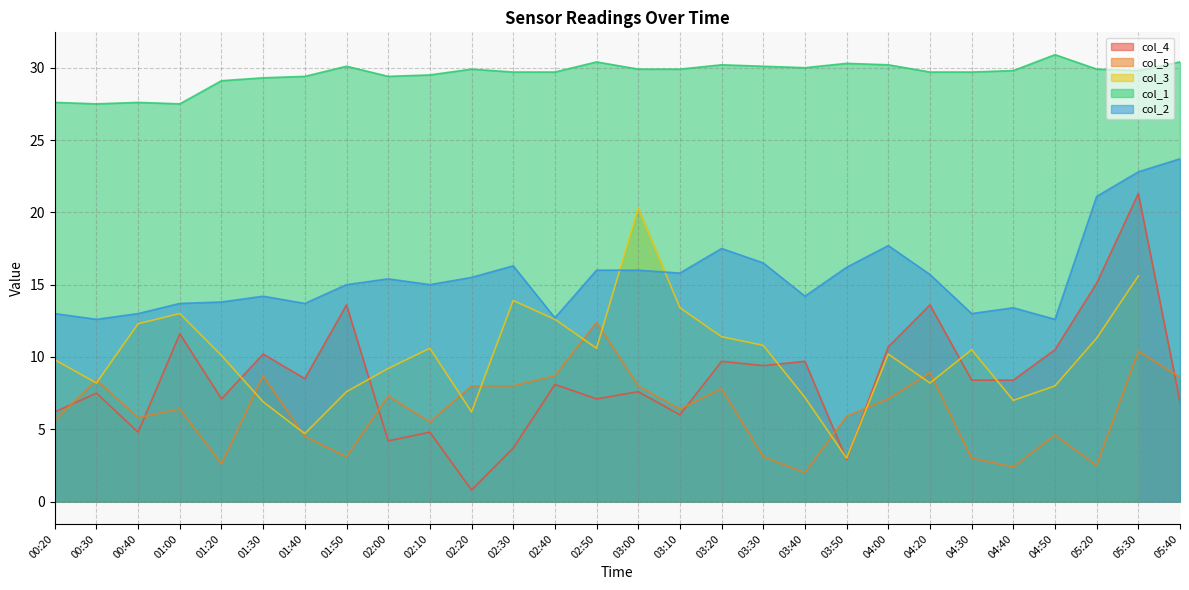

After their last crossing, which series has the higher values: col_5 or col_4?

col_5